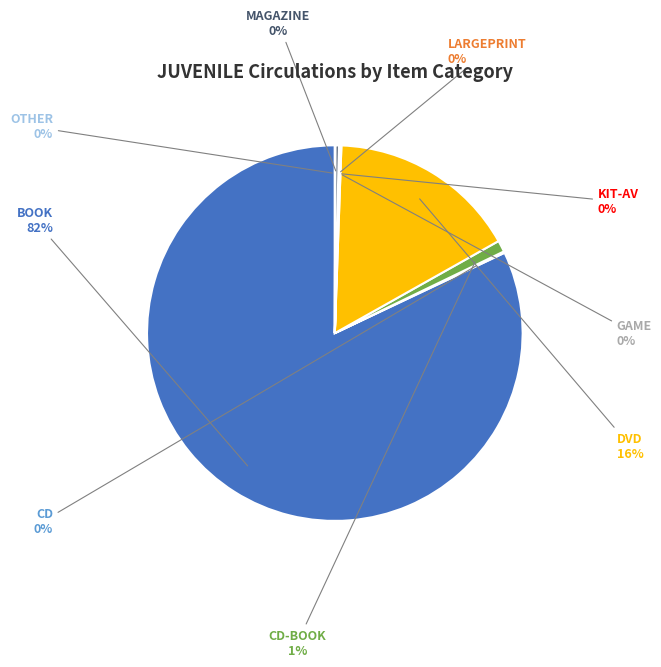

To the nearest percent, what is the average slice percentage?

11%